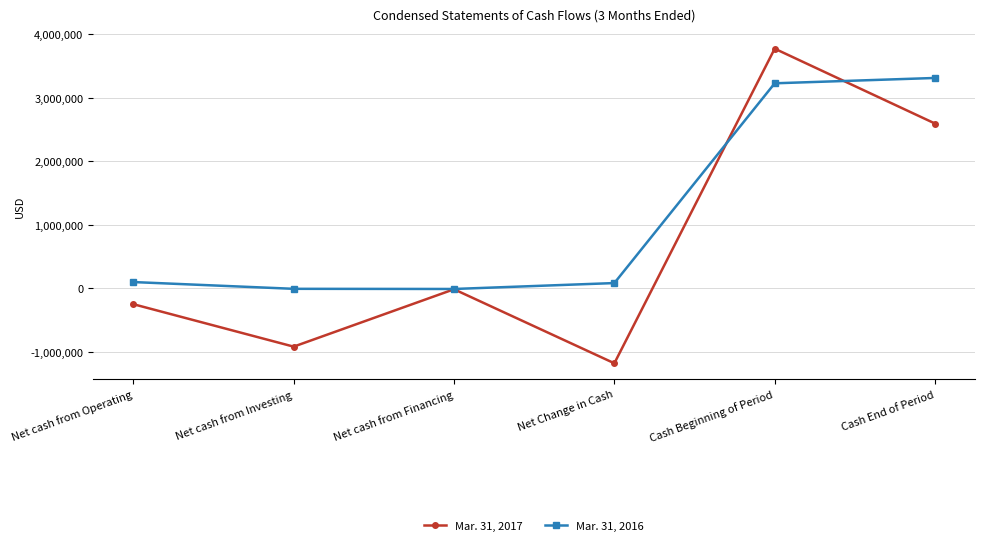

What is the difference between the Mar. 31, 2016 values at Net cash from Investing and Cash Beginning of Period?

3233853